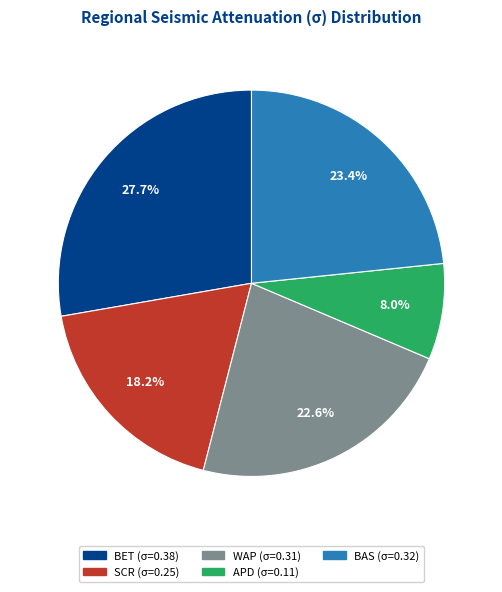

Which has a higher value, WAP or BET?

BET